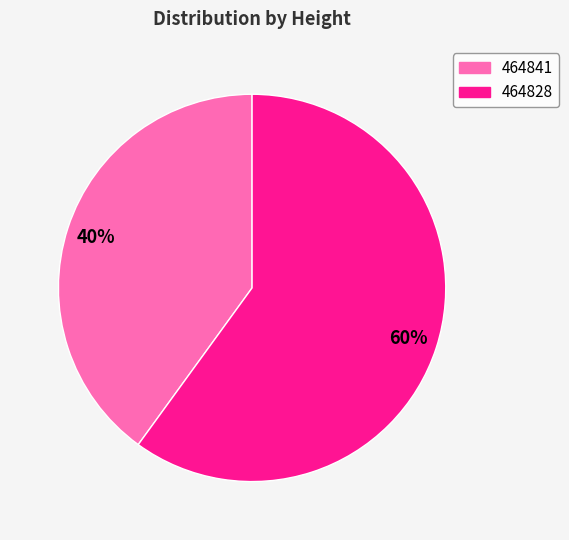

To the nearest percent, what percentage of the pie is 464828?

60%